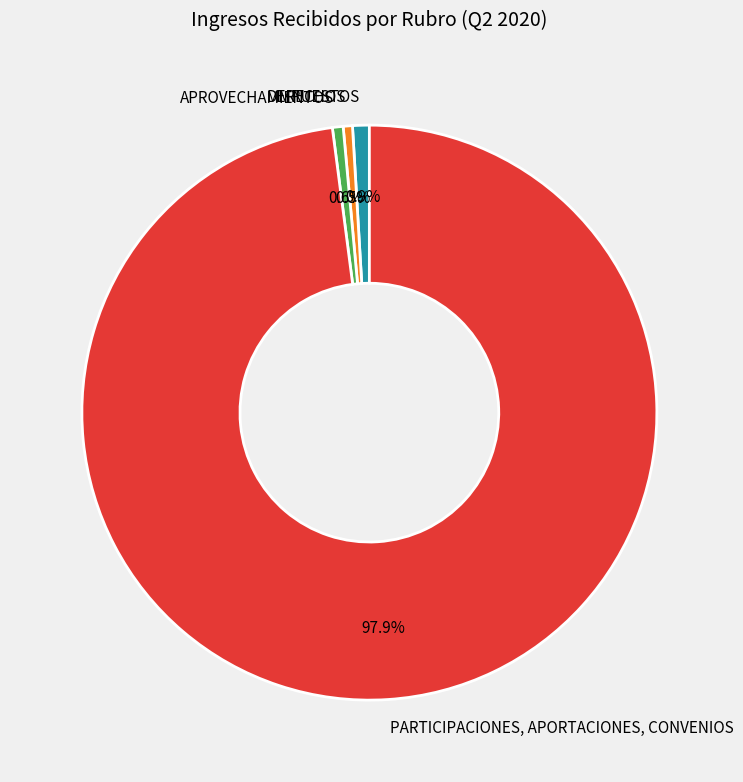

Which category has the biggest portion of the pie?

PARTICIPACIONES, APORTACIONES, CONVENIOS